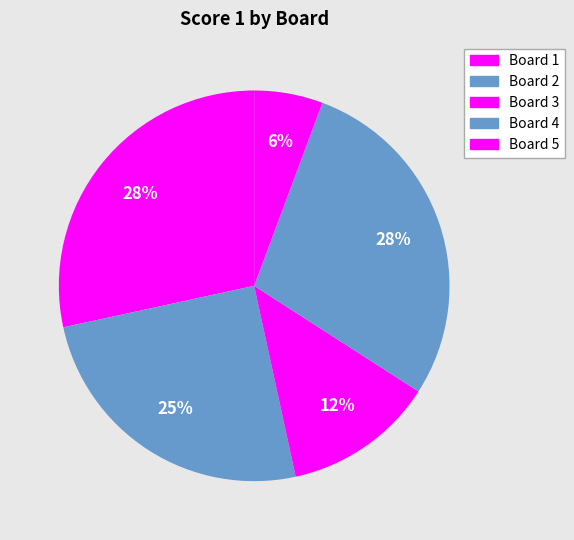

Does Board 1 represent more than half of the total?

No